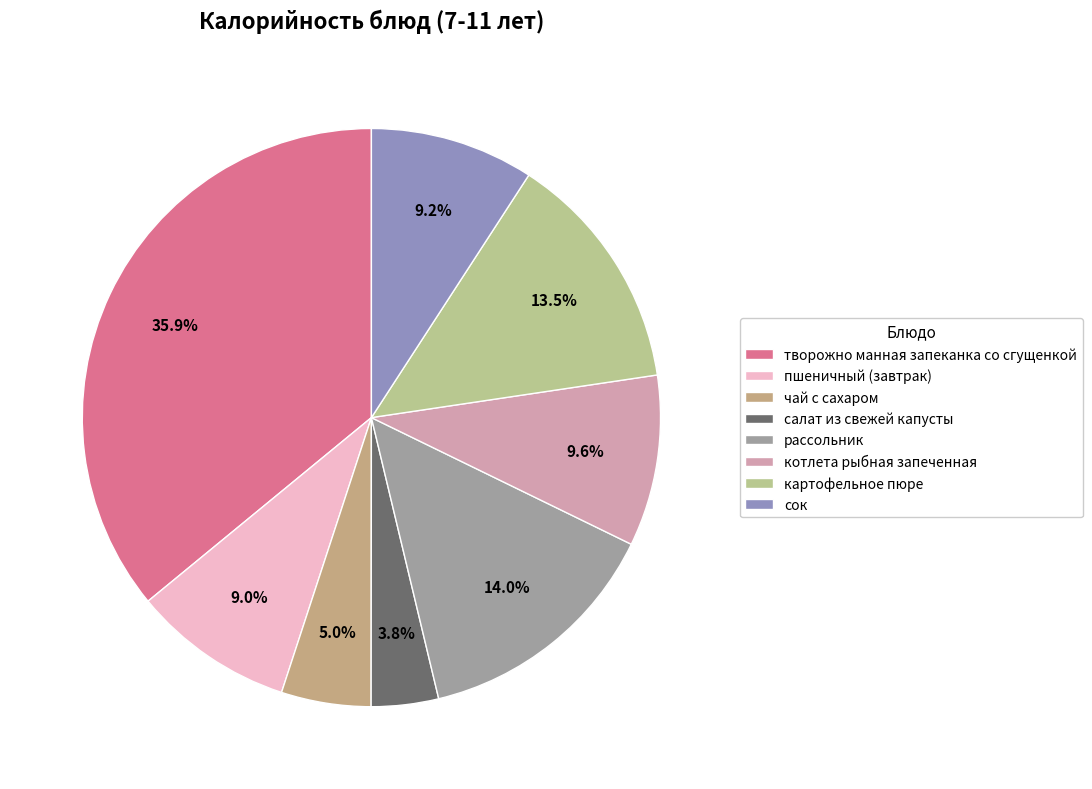

What percentage is the котлета рыбная запеченная slice, to the nearest percent?

10%